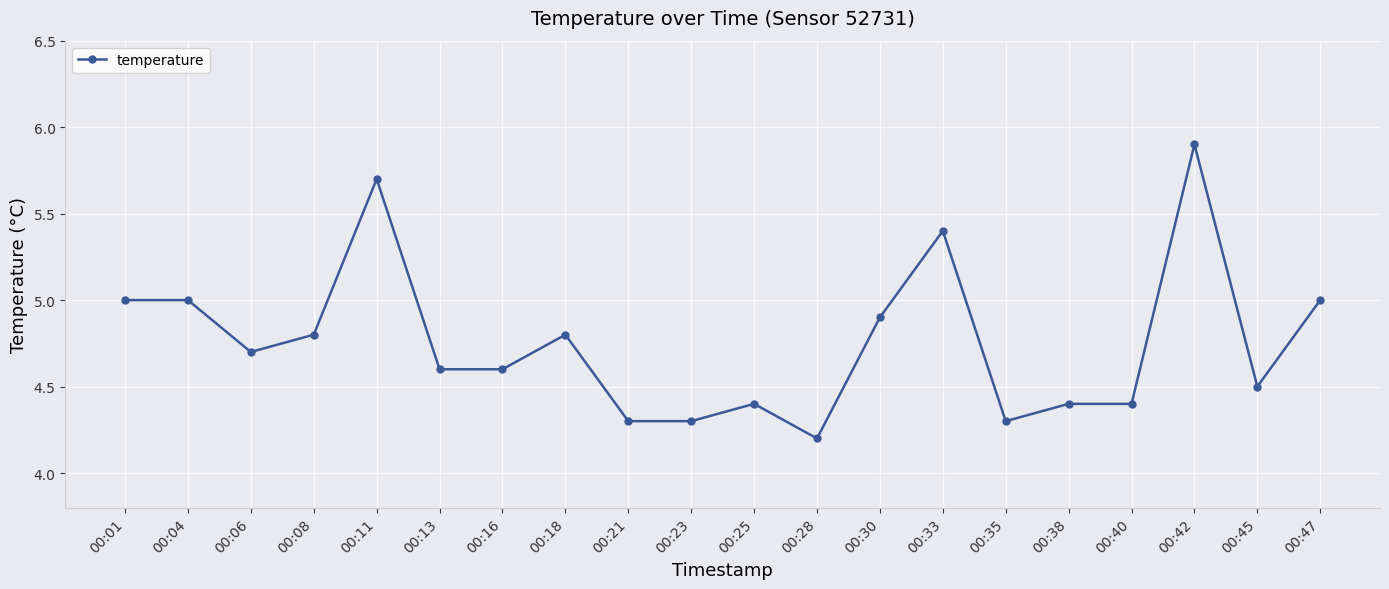

What is the change in value from 00:08 to 00:33?

+0.6